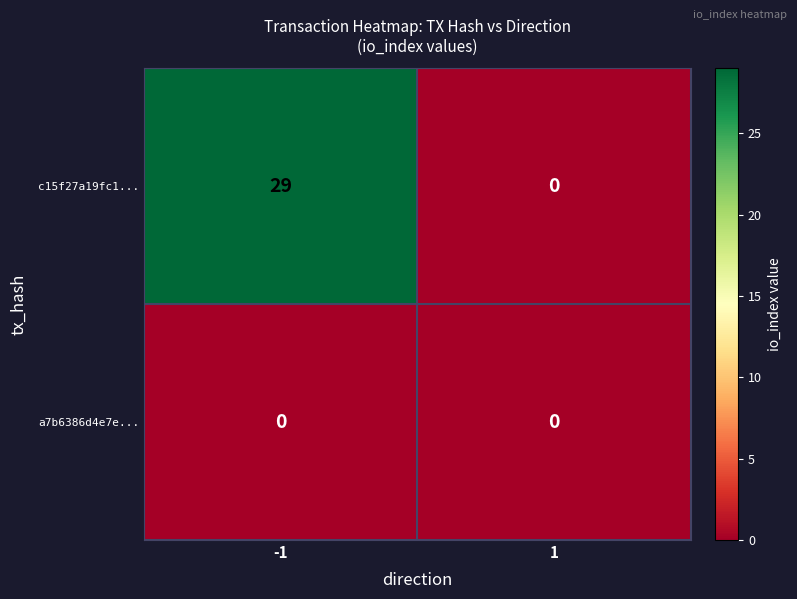

What is the difference between the maximum and minimum values in the c15f27a19fc1... series?

29